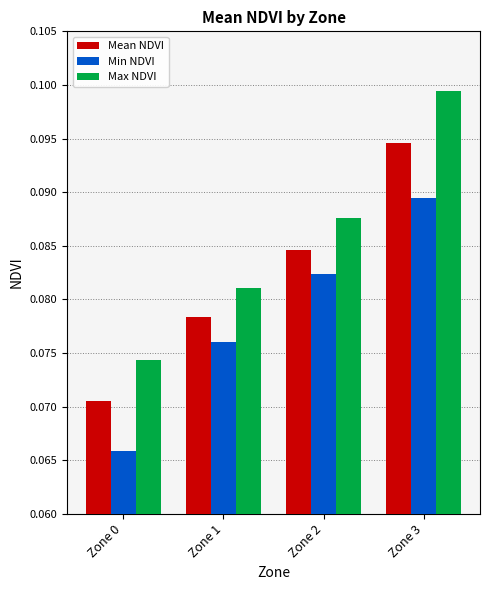

What are all the series names shown in the legend?

Mean NDVI, Min NDVI, Max NDVI